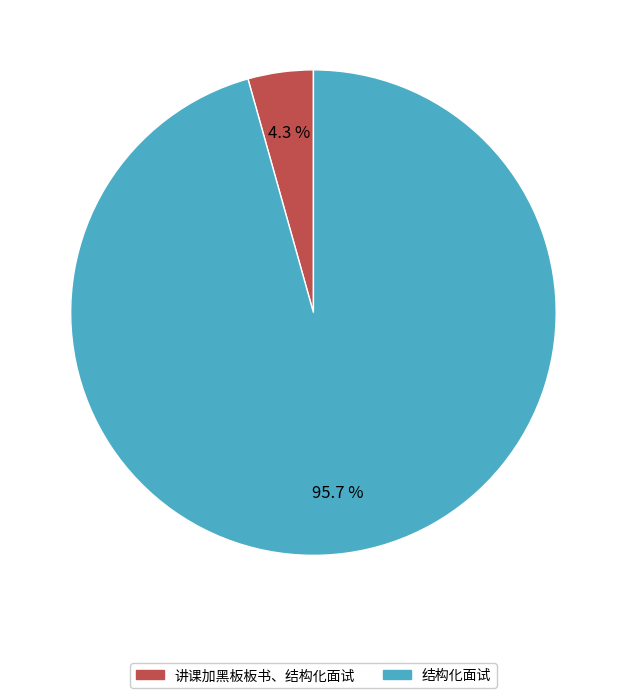

What is the largest slice in the pie chart?

结构化面试